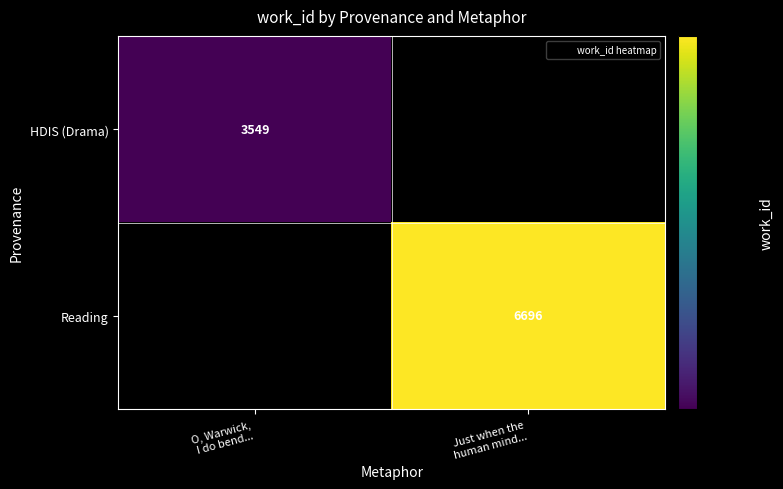

Where is HDIS (Drama) nearest to the value 3549?

O, Warwick, I do bend...